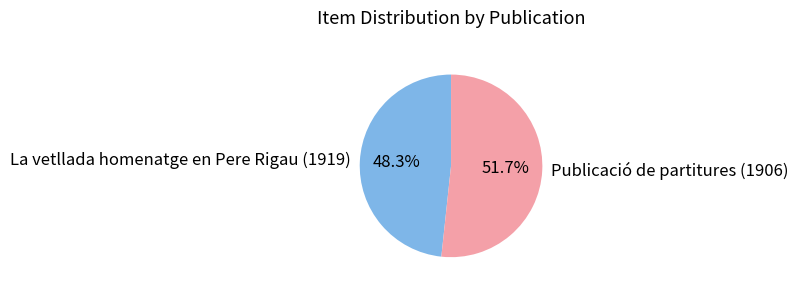

Which has a higher value, La vetllada homenatge en Pere Rigau (1919) or Publicació de partitures (1906)?

Publicació de partitures (1906)